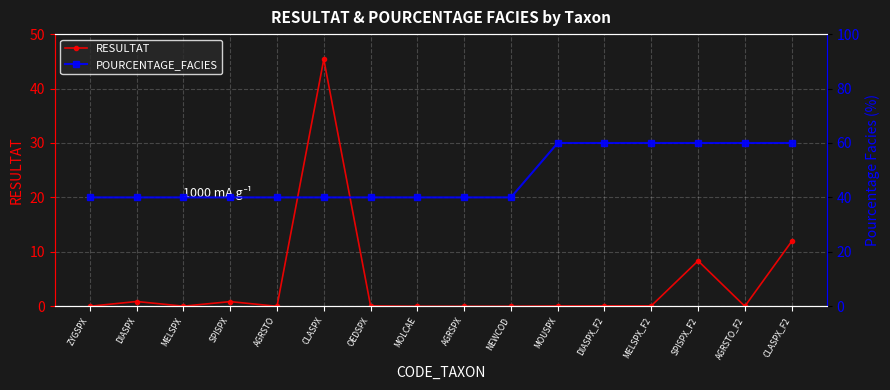

How many interior local valleys does the RESULTAT series have?

3